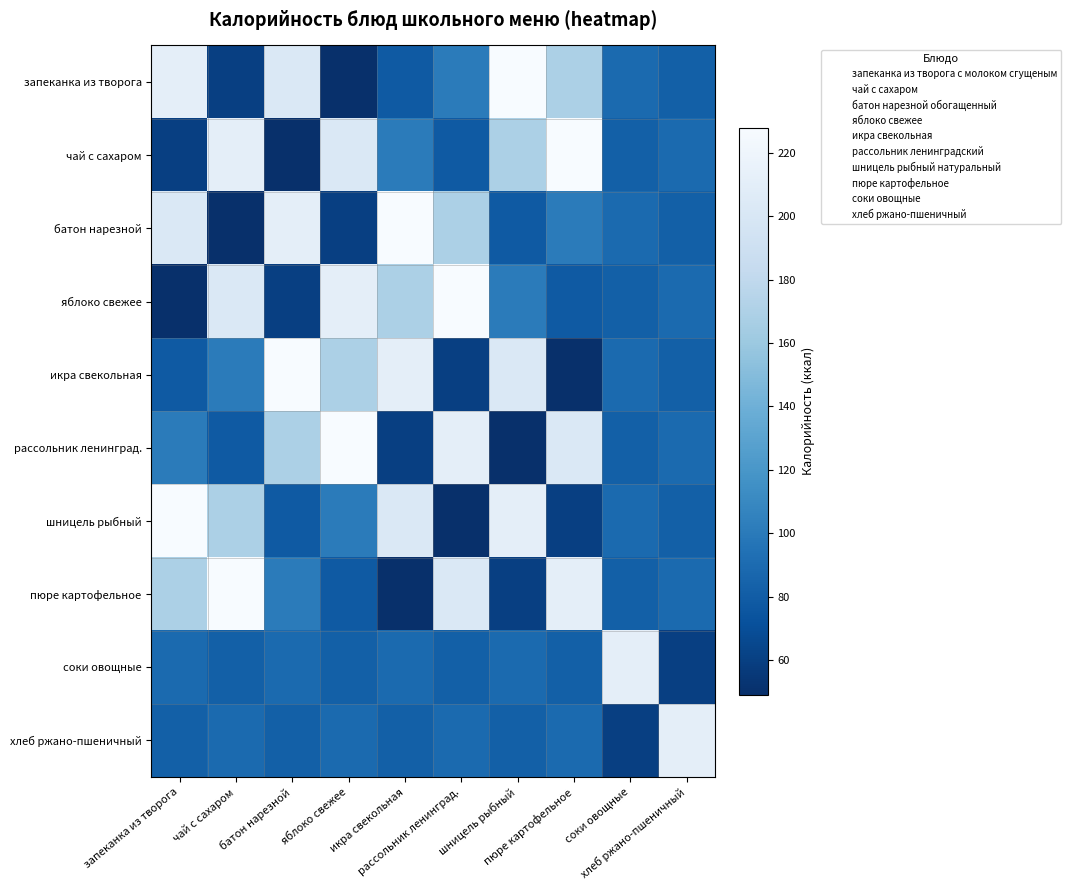

Reading left to right, extract all data points from this chart.

запеканка из творога: запеканка из творога=211	чай с сахаром=60	батон нарезной=202	яблоко свежее=49	икра свекольная=78	рассольник ленинград.=101	шницель рыбный=228	пюре картофельное=169	соки овощные=89	хлеб ржано-пшеничный=82
чай с сахаром: запеканка из творога=60	чай с сахаром=211	батон нарезной=49	яблоко свежее=202	икра свекольная=101	рассольник ленинград.=78	шницель рыбный=169	пюре картофельное=228	соки овощные=82	хлеб ржано-пшеничный=89
батон нарезной: запеканка из творога=202	чай с сахаром=49	батон нарезной=211	яблоко свежее=60	икра свекольная=228	рассольник ленинград.=169	шницель рыбный=78	пюре картофельное=101	соки овощные=89	хлеб ржано-пшеничный=82
яблоко свежее: запеканка из творога=49	чай с сахаром=202	батон нарезной=60	яблоко свежее=211	икра свекольная=169	рассольник ленинград.=228	шницель рыбный=101	пюре картофельное=78	соки овощные=82	хлеб ржано-пшеничный=89
икра свекольная: запеканка из творога=78	чай с сахаром=101	батон нарезной=228	яблоко свежее=169	икра свекольная=211	рассольник ленинград.=60	шницель рыбный=202	пюре картофельное=49	соки овощные=89	хлеб ржано-пшеничный=82
рассольник ленинград.: запеканка из творога=101	чай с сахаром=78	батон нарезной=169	яблоко свежее=228	икра свекольная=60	рассольник ленинград.=211	шницель рыбный=49	пюре картофельное=202	соки овощные=82	хлеб ржано-пшеничный=89
шницель рыбный: запеканка из творога=228	чай с сахаром=169	батон нарезной=78	яблоко свежее=101	икра свекольная=202	рассольник ленинград.=49	шницель рыбный=211	пюре картофельное=60	соки овощные=89	хлеб ржано-пшеничный=82
пюре картофельное: запеканка из творога=169	чай с сахаром=228	батон нарезной=101	яблоко свежее=78	икра свекольная=49	рассольник ленинград.=202	шницель рыбный=60	пюре картофельное=211	соки овощные=82	хлеб ржано-пшеничный=89
соки овощные: запеканка из творога=89	чай с сахаром=82	батон нарезной=89	яблоко свежее=82	икра свекольная=89	рассольник ленинград.=82	шницель рыбный=89	пюре картофельное=82	соки овощные=211	хлеб ржано-пшеничный=60
хлеб ржано-пшеничный: запеканка из творога=82	чай с сахаром=89	батон нарезной=82	яблоко свежее=89	икра свекольная=82	рассольник ленинград.=89	шницель рыбный=82	пюре картофельное=89	соки овощные=60	хлеб ржано-пшеничный=211